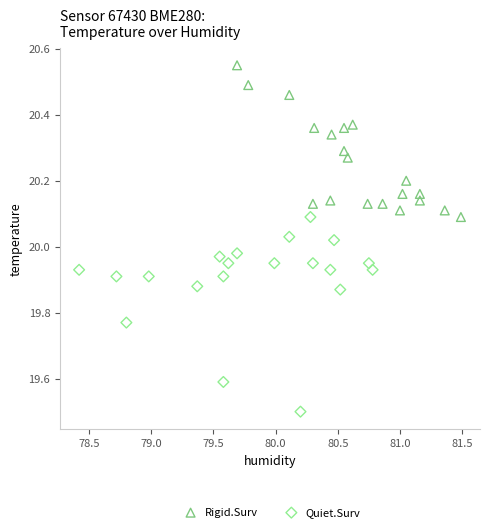

Which series contains the lowest Y value?

Quiet.Surv